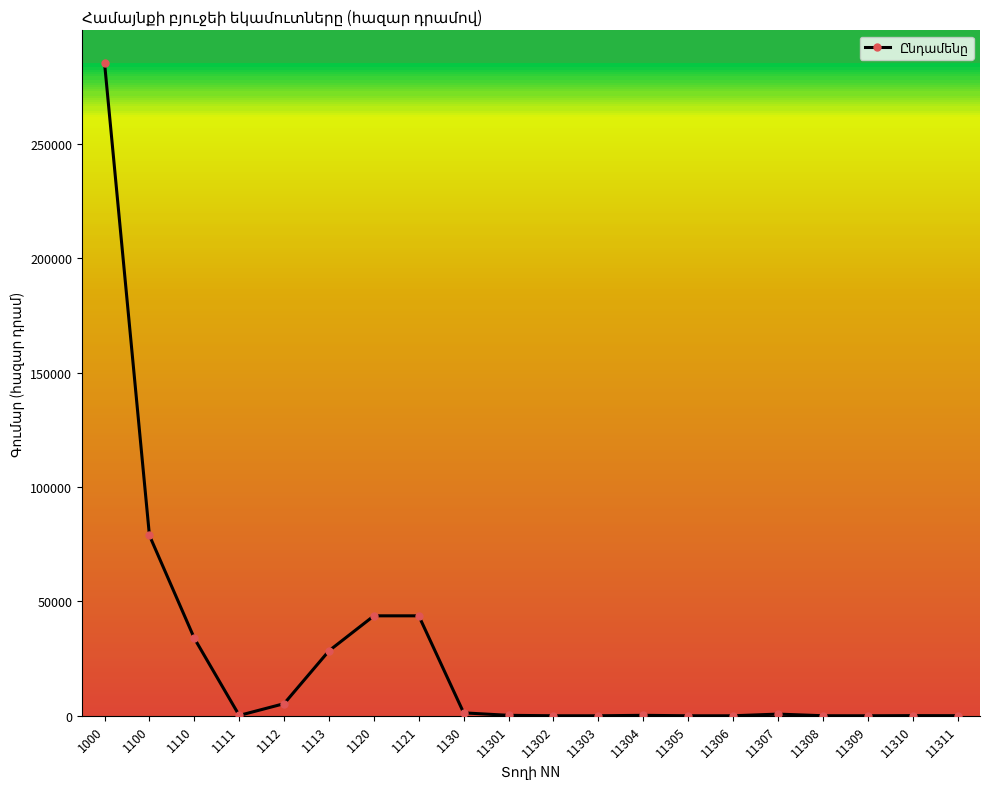

What is the maximum value shown in the chart?

285327.4